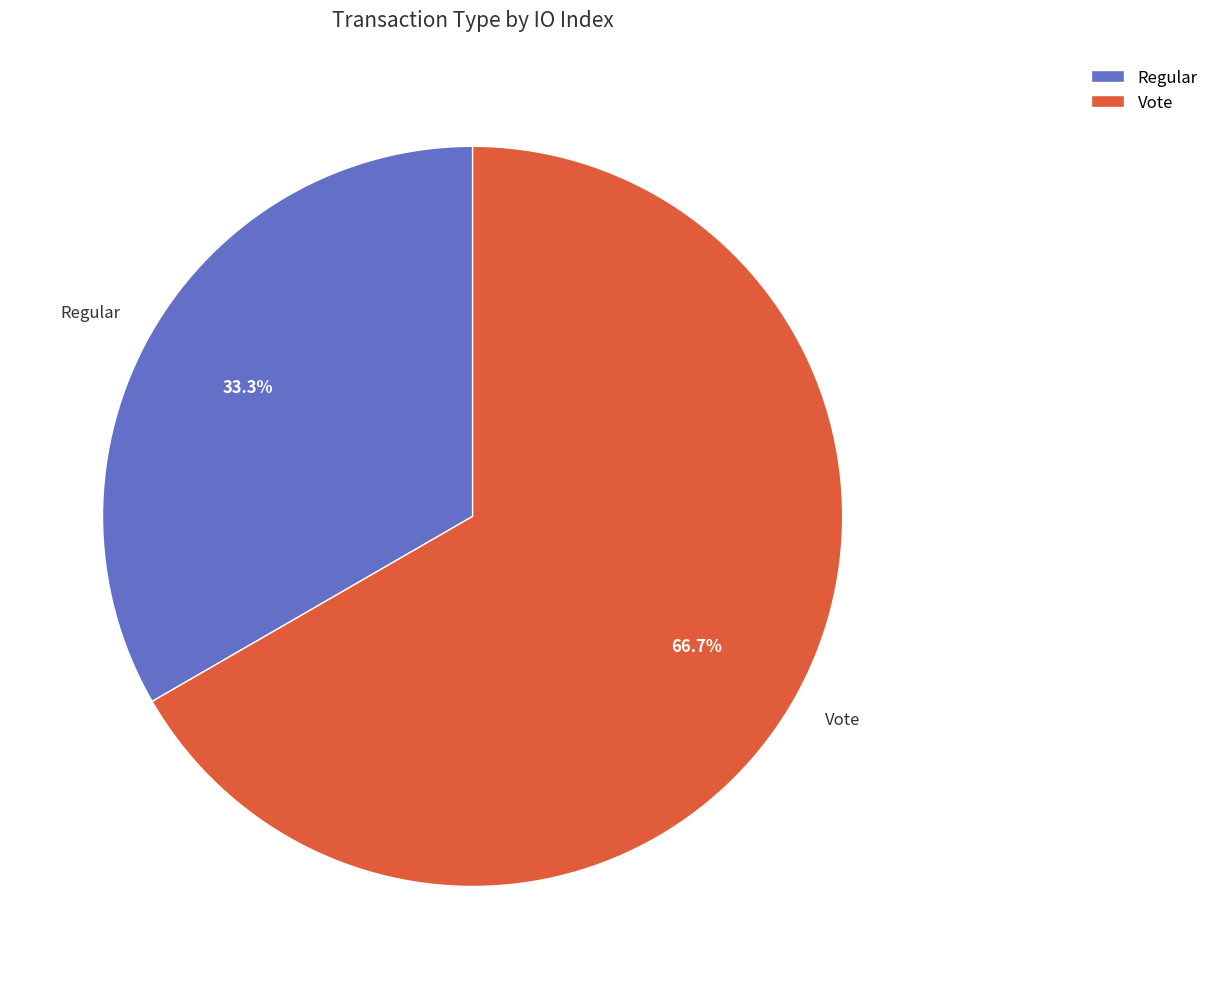

Approximately how many times larger is the value at Vote compared to Regular?

2.0